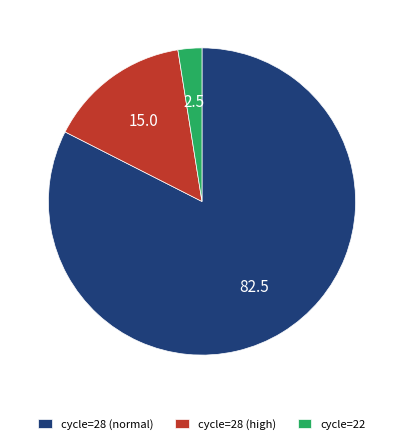

Between cycle=28 (high) and cycle=28 (normal), which is larger?

cycle=28 (normal)